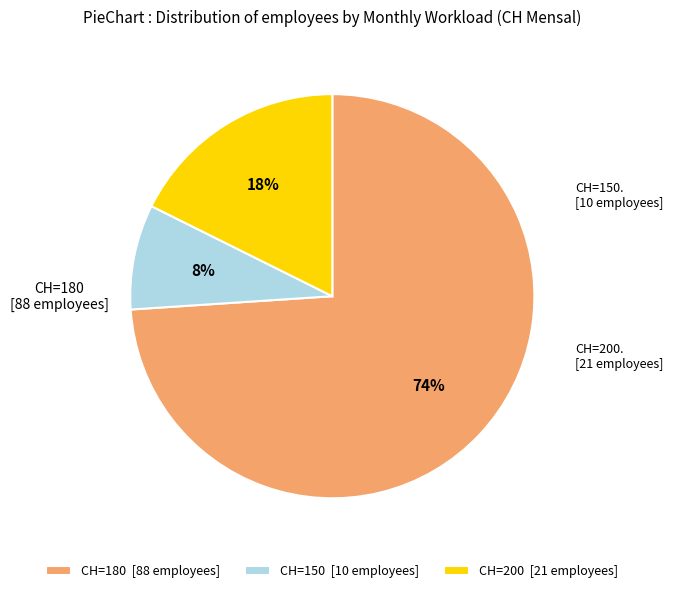

To the nearest percent, what is the difference between the largest and smallest slice percentages?

66%